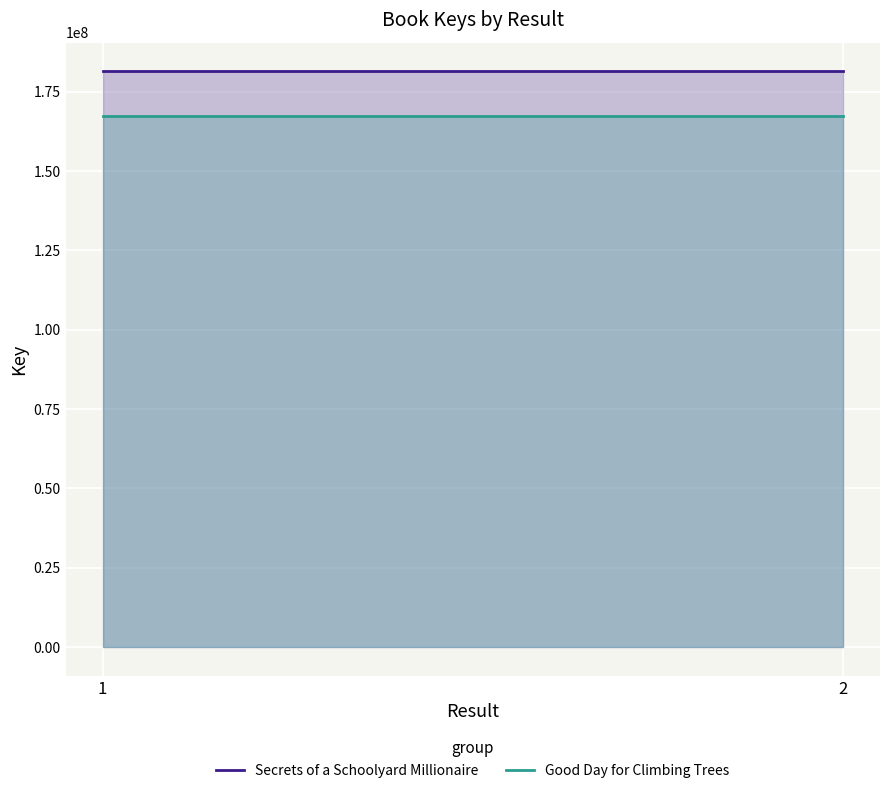

At how many categories does at least one series exceed 173990944?

2